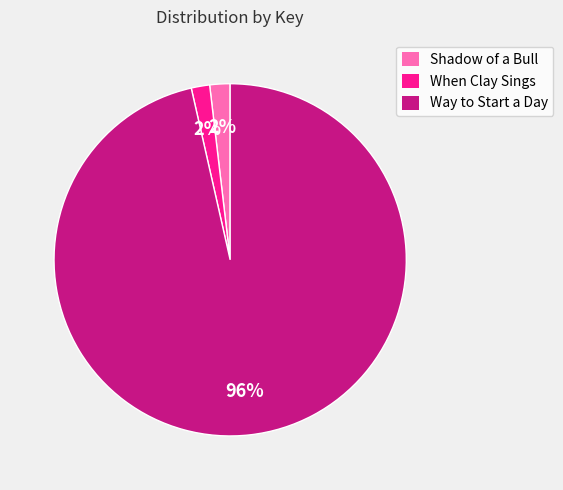

To the nearest percent, what is the combined percentage of Way to Start a Day and Shadow of a Bull?

98%